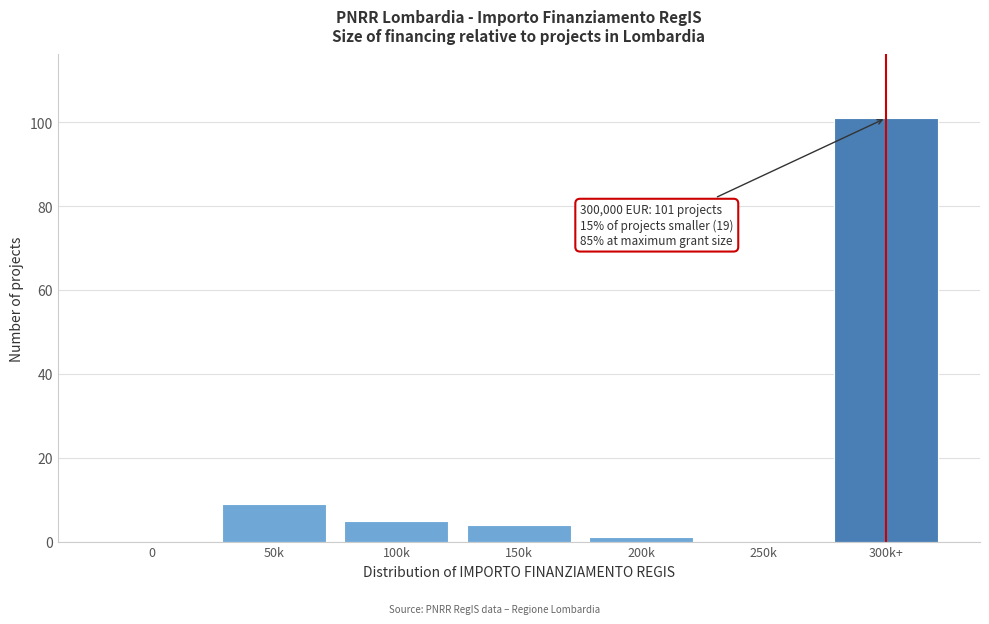

Reading left to right, extract all data points from this chart.

0=0	50k=9	100k=5	150k=4	200k=1	250k=0	300k+=101